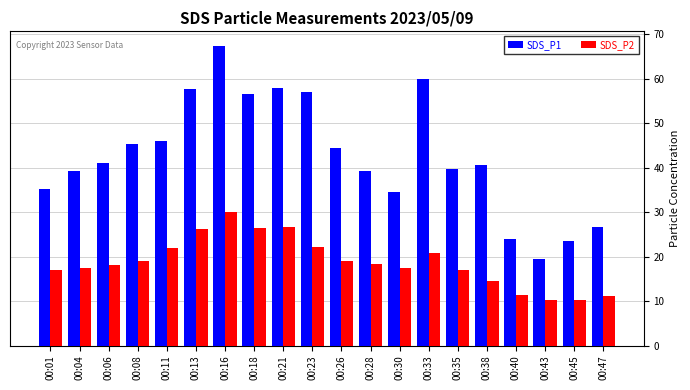

What is the spread (max minus min) of values at 00:08?

26.3